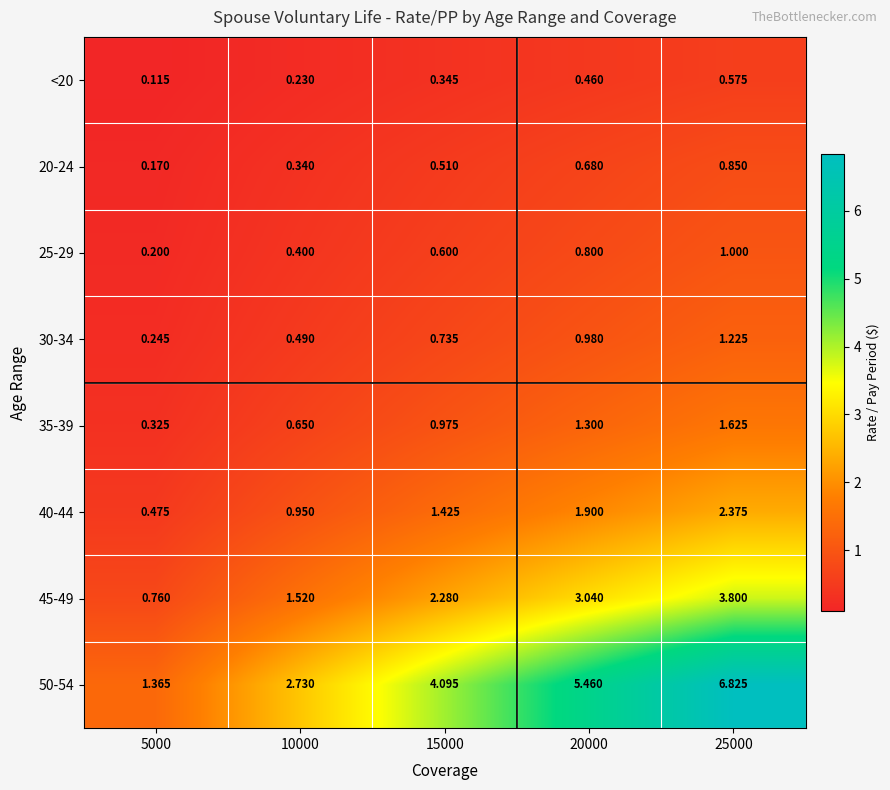

At which category does the chart reach its minimum across all series?

5000